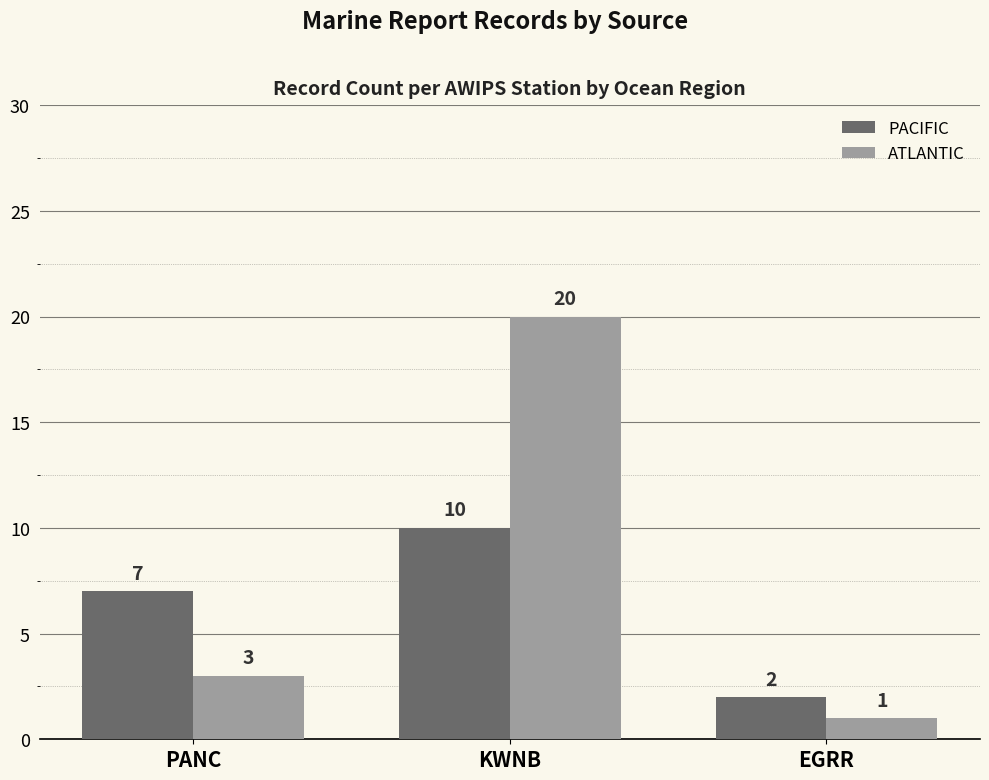

What is the difference between the highest and lowest values at PANC?

4